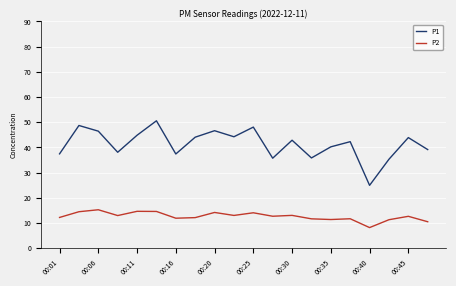

Does the chart display data point markers on the line(s)?

No